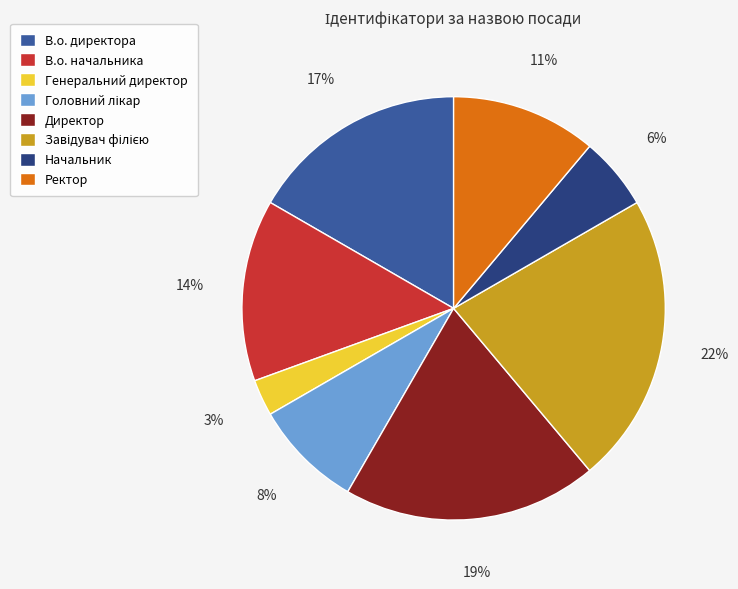

What is the ratio of the value at Директор to the value at В.о. начальника?

1.4